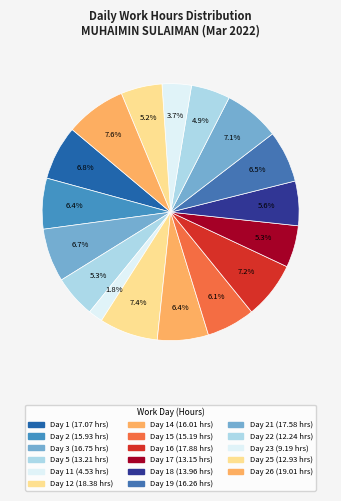

How many segments does this pie chart have?

17